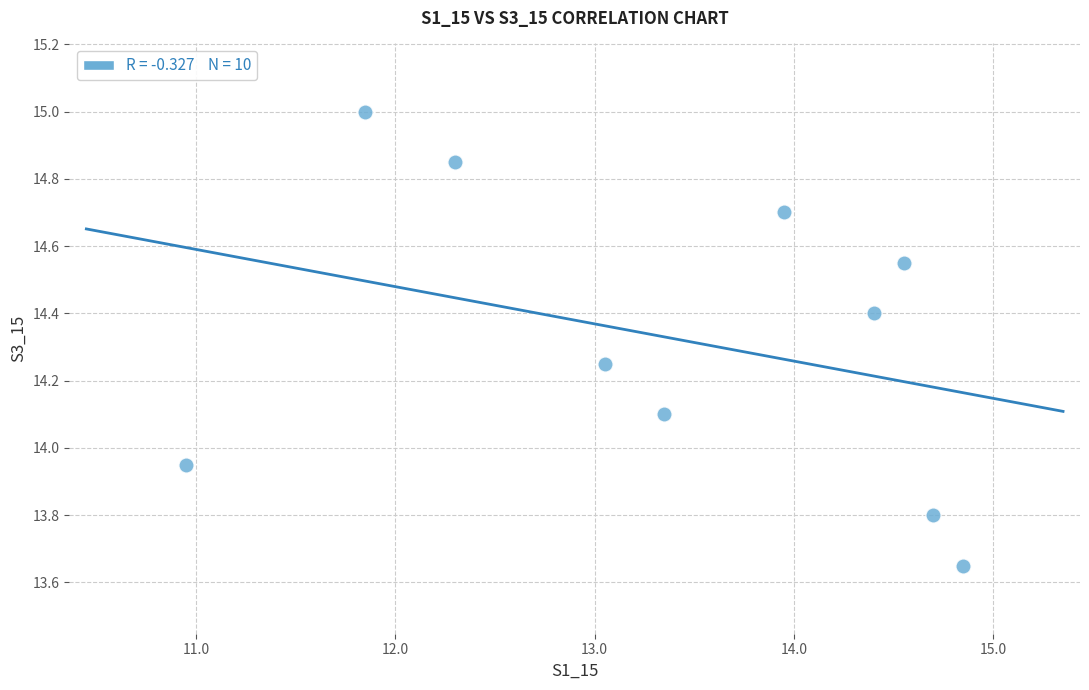

What is the average Y value?

14.3